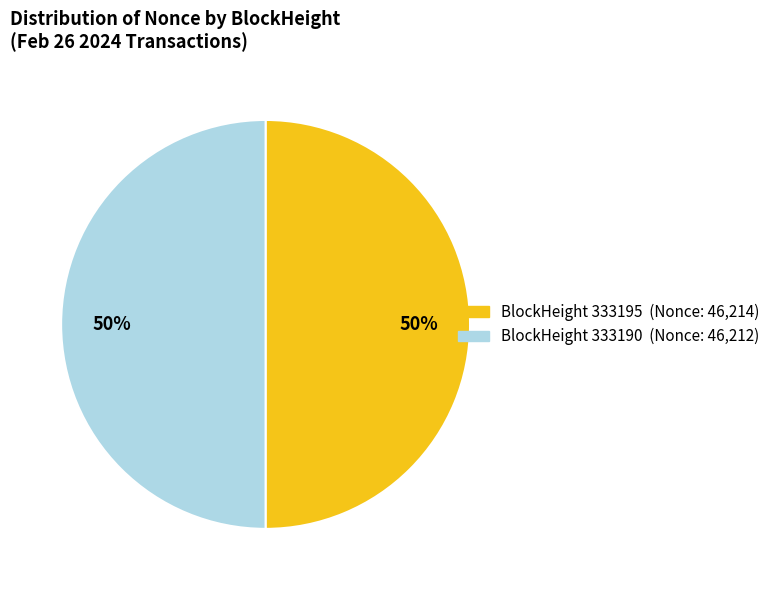

Is it true that BlockHeight 333190 (Nonce: 46,212) is 38% of the pie?

False